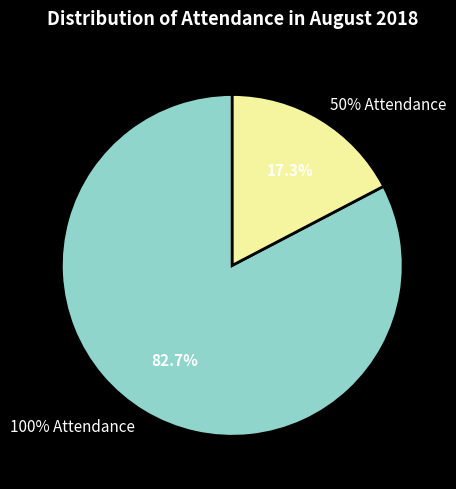

Which category accounts for the majority?

100% Attendance